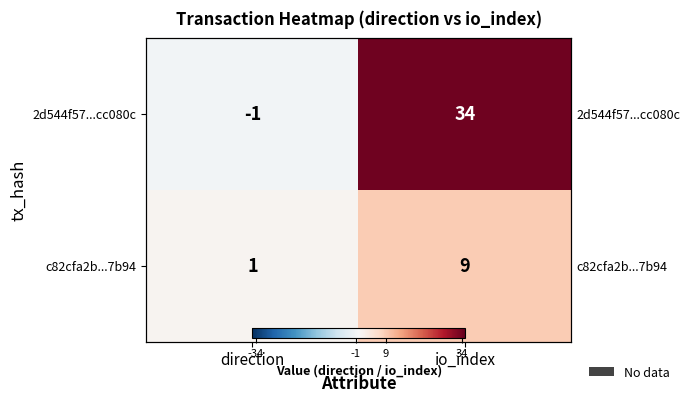

List the series in order of their peak value, highest first.

2d544f57...cc080c, c82cfa2b...7b94